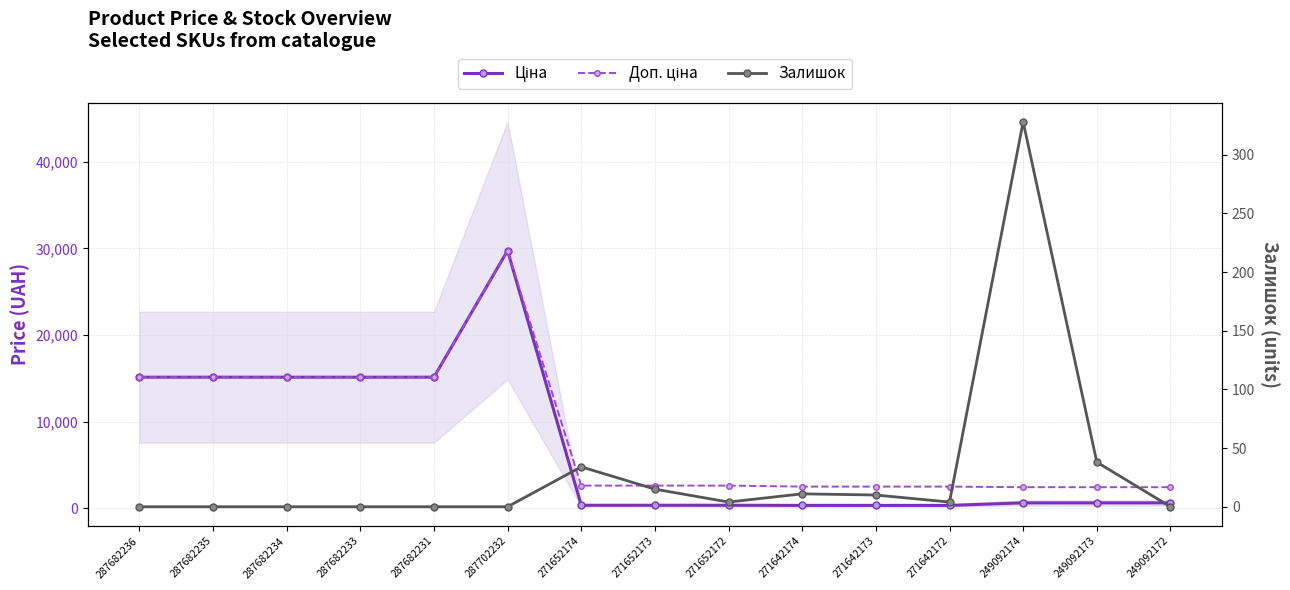

What position from the right is 287702232?

10